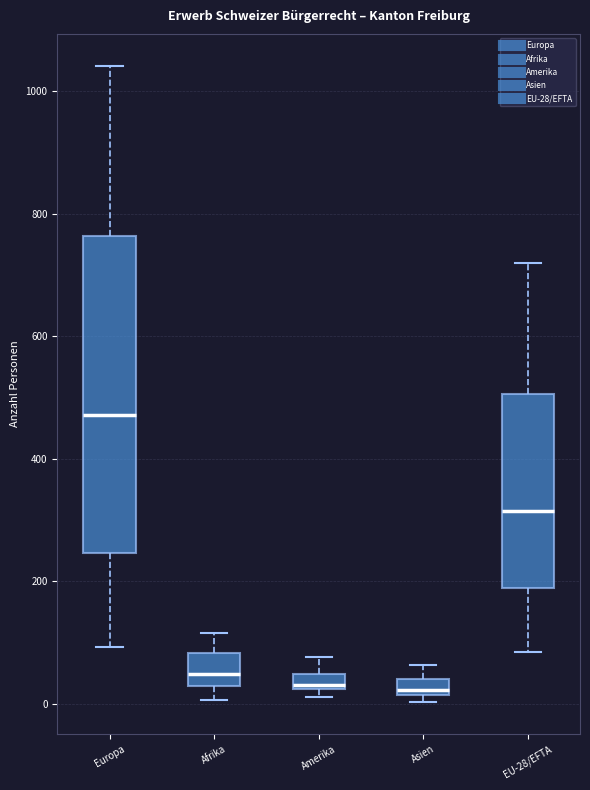

Comparing the boxes themselves (not the whiskers), which one is the tallest?

Europa